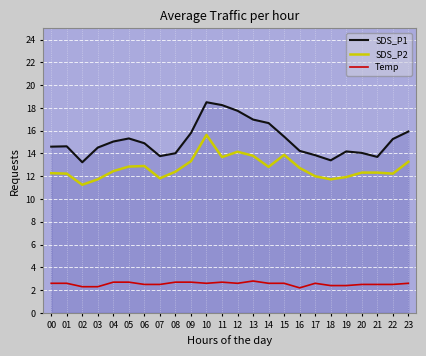

Is this an area chart (filled region under the line)?

No